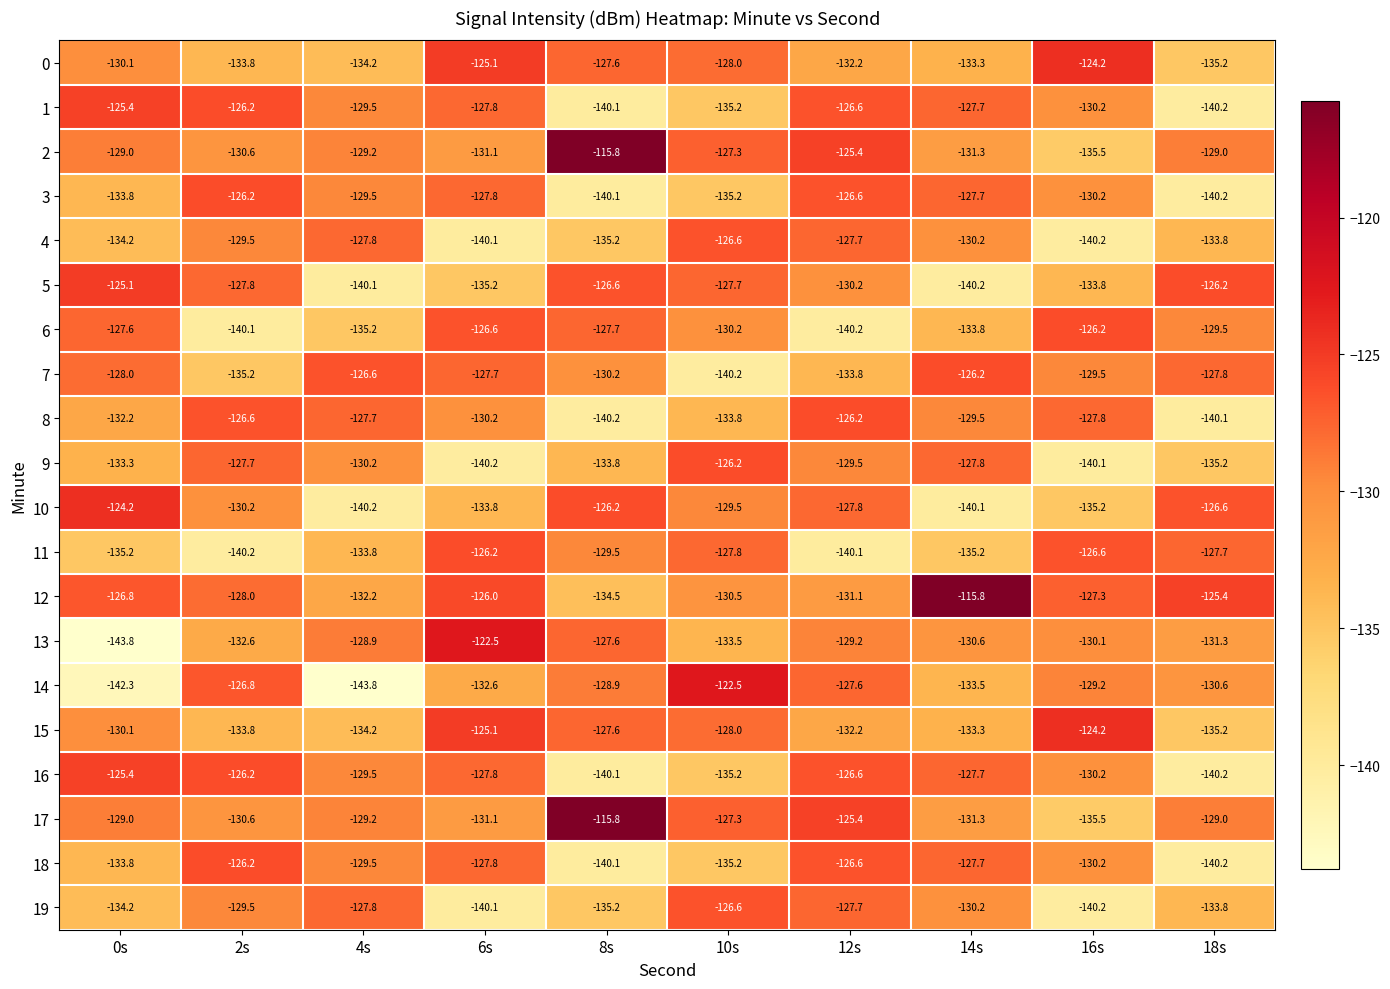

What is the spread (max minus min) of values at 6s?

17.7